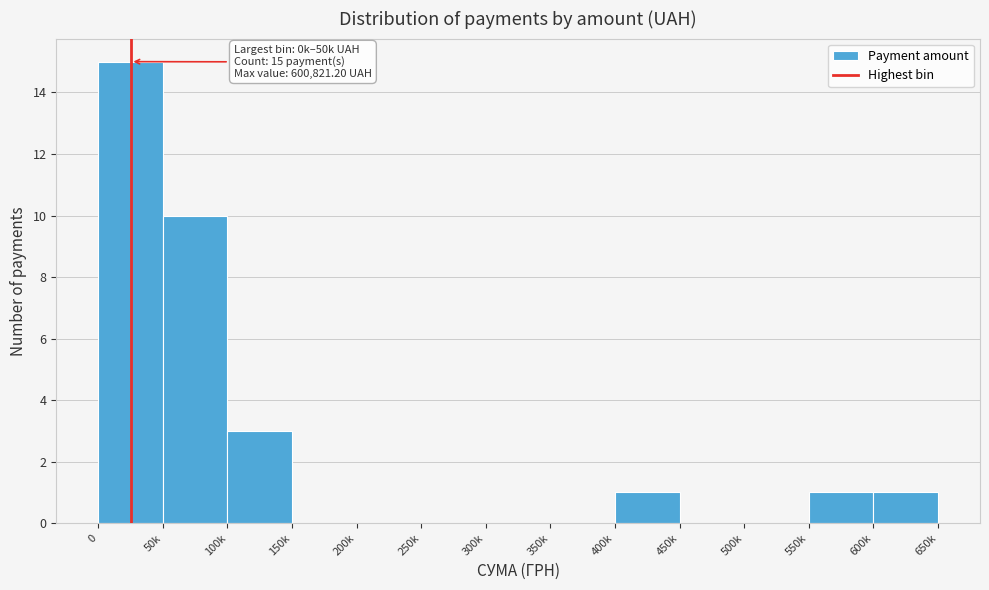

Reading left to right, what are all the values shown in this chart?

0=15	50k=10	100k=3	150k=0	200k=0	250k=0	300k=0	350k=0	400k=1	450k=0	500k=0	550k=1	600k=1